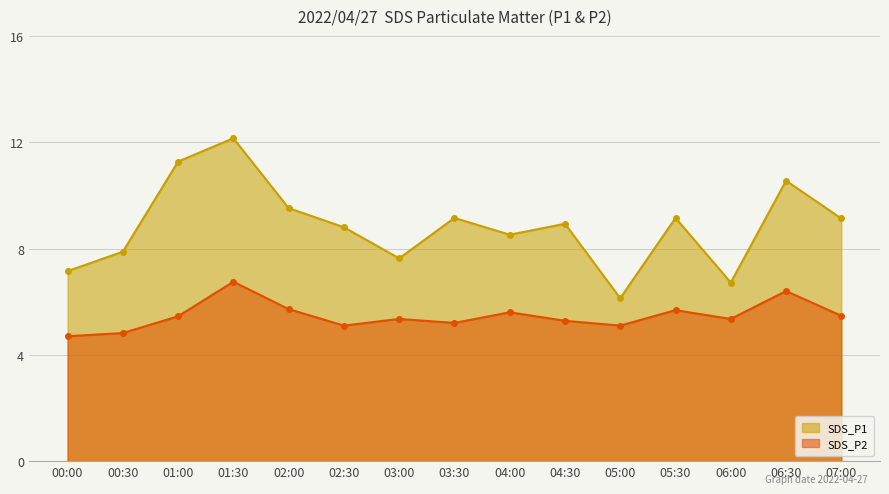

Rank the series at 03:00 from highest to lowest value.

SDS_P1, SDS_P2